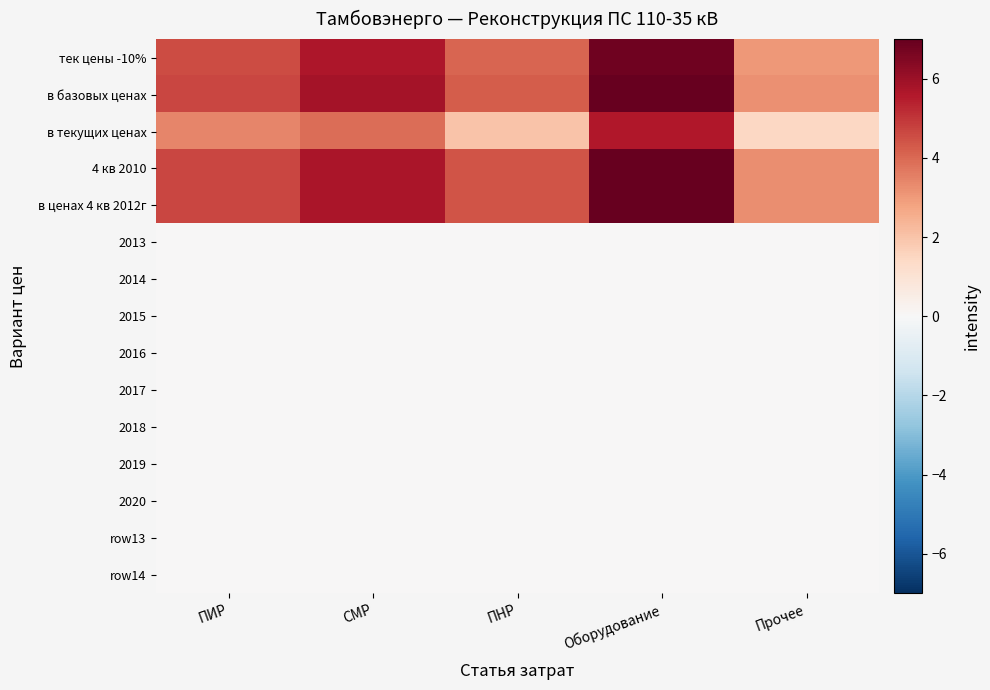

Between Оборудование and ПНР, which is larger?

Оборудование